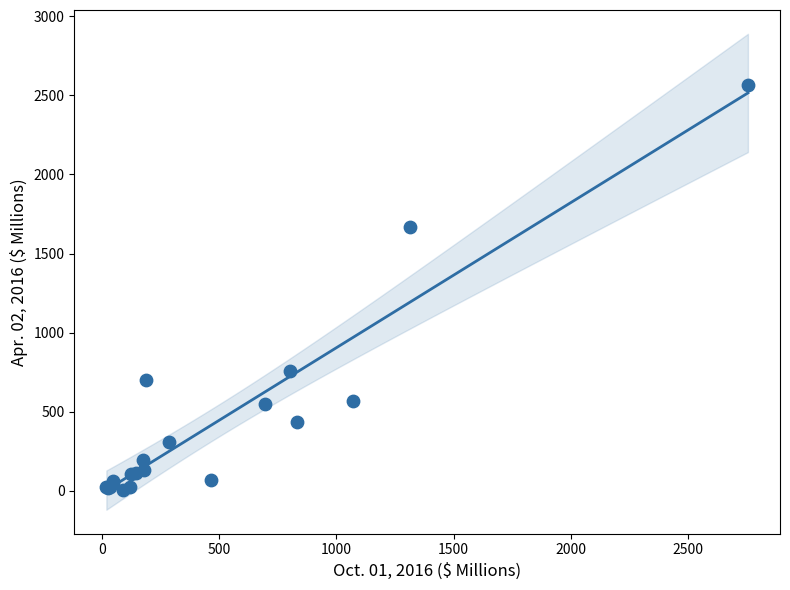

What Y value in the scatter plot is closest to 1285?

1669.8